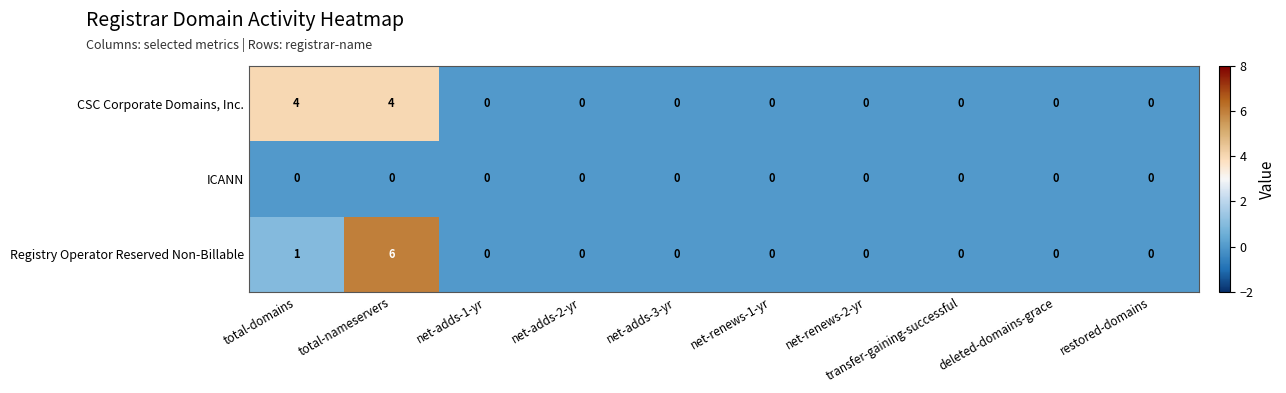

Between total-nameservers and net-renews-2-yr, which series saw the biggest shift?

Registry Operator Reserved Non-Billable